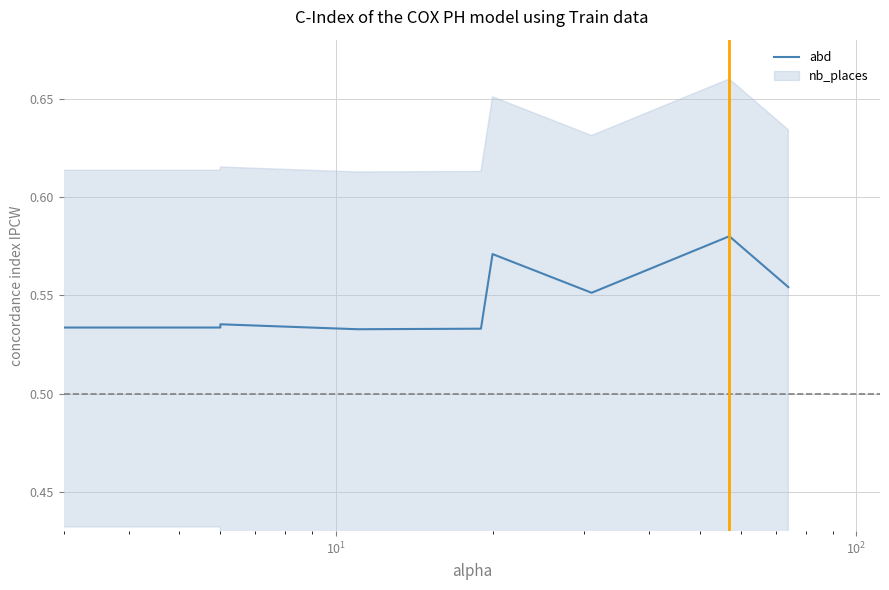

What is the sum of all values?

5.5